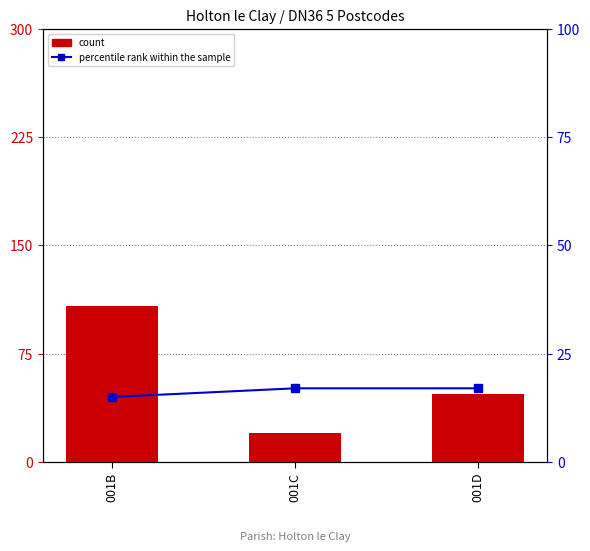

Reading left to right, what are all the values shown in this chart?

count: 001B=108	001C=20	001D=47
percentile rank within the sample: 001B=15	001C=17	001D=17